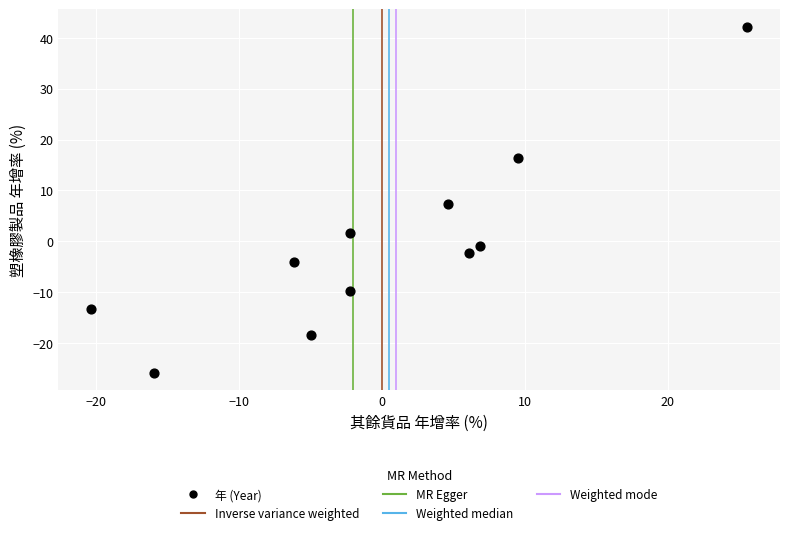

What is the range of X values (max minus min)?

45.8